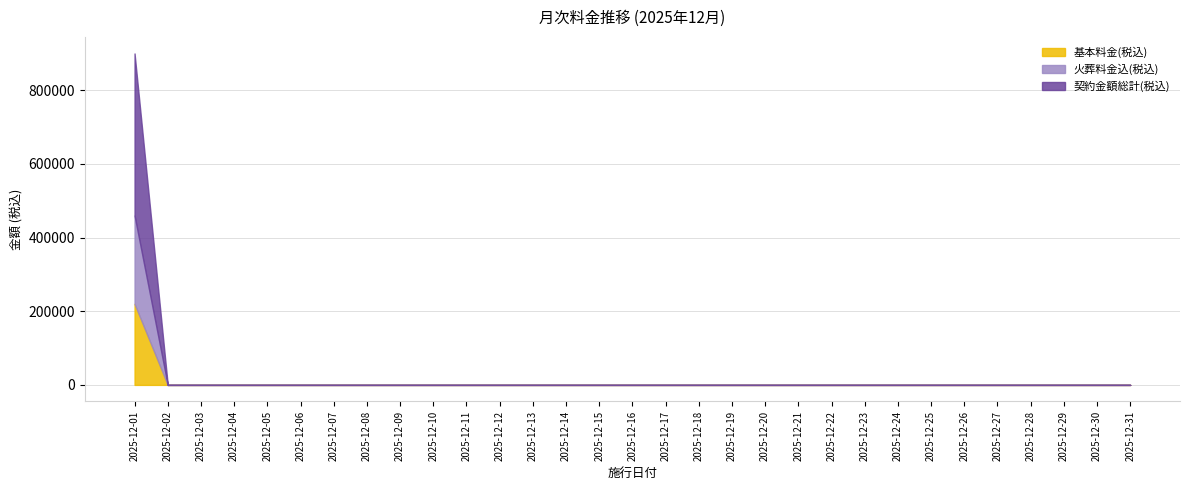

What is the highest value of the 契約金額総計(税込) series?

440000